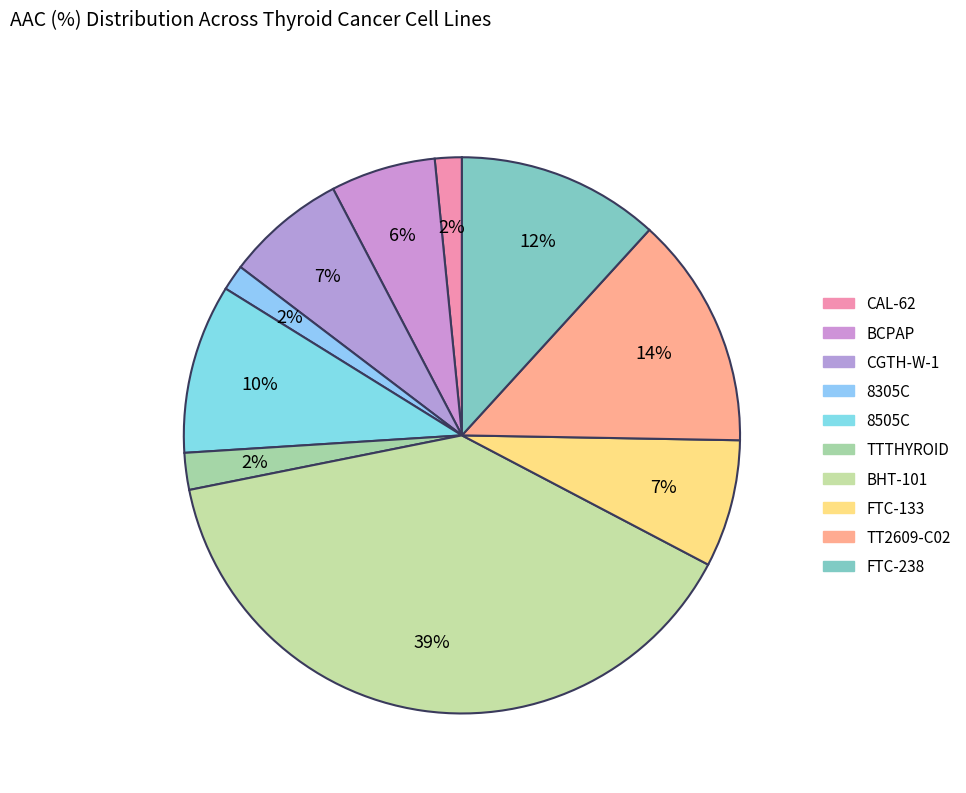

Does TTTHYROID represent more than half of the total?

No